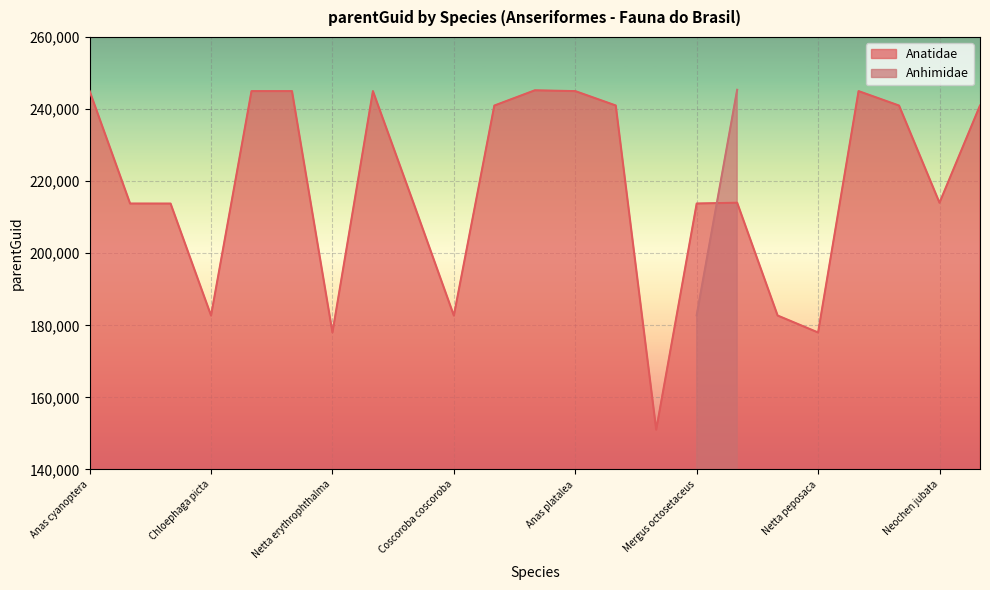

What is the sum of all values?

5017426